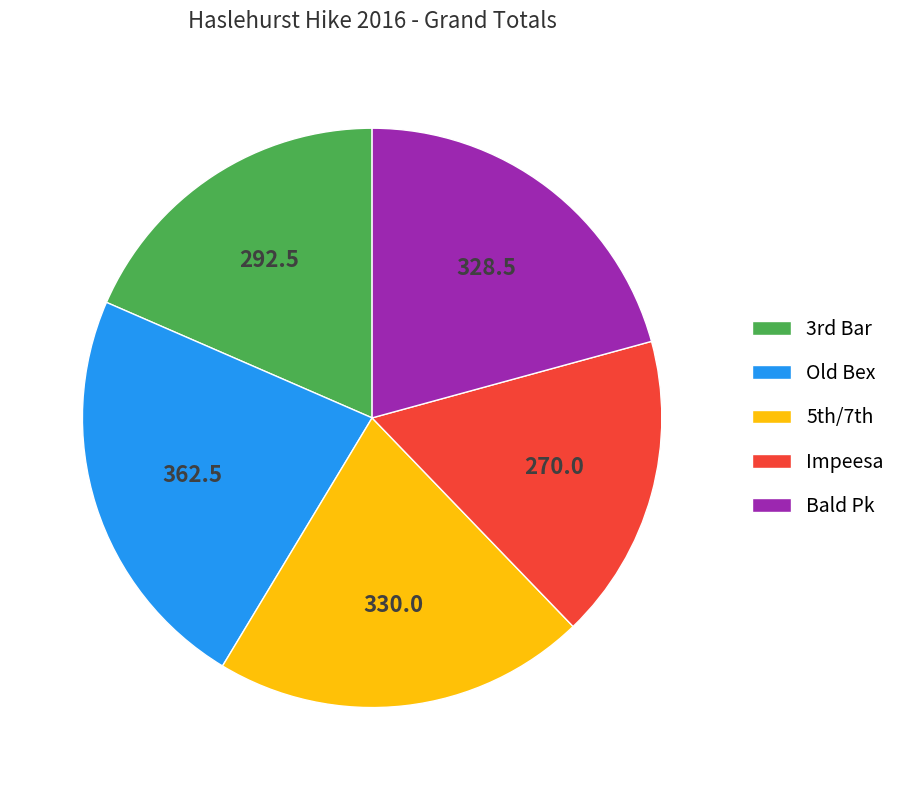

Is the sum of Impeesa and Old Bex greater than half?

No